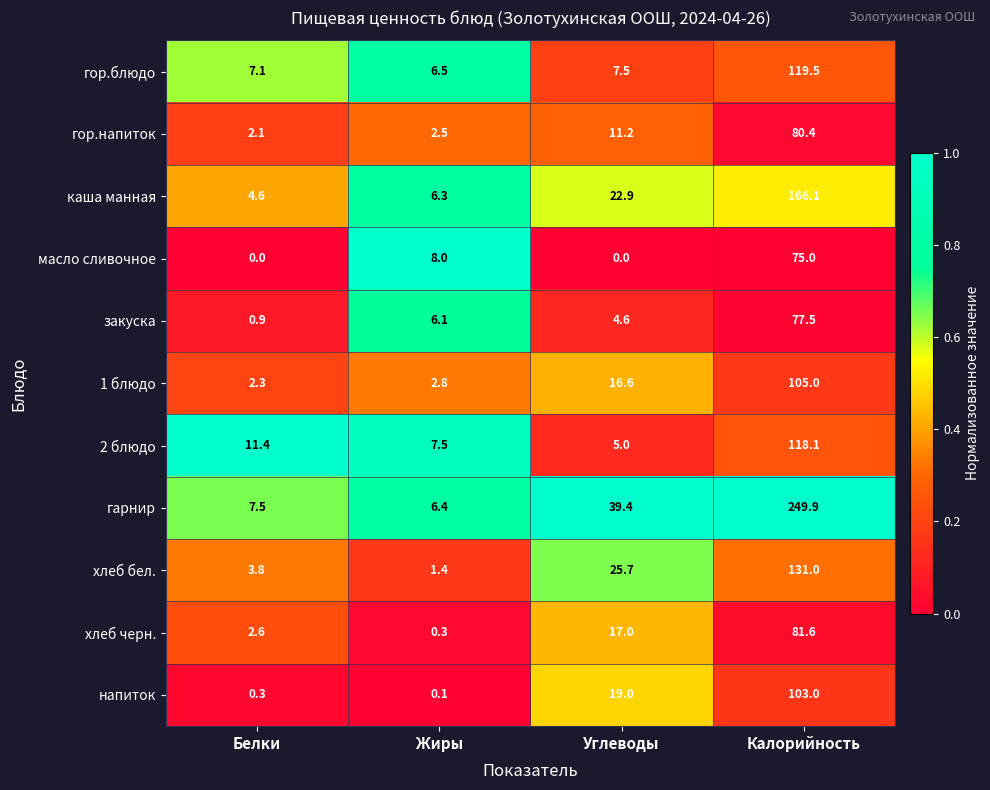

Which series changed the most between Белки and Углеводы?

гарнир